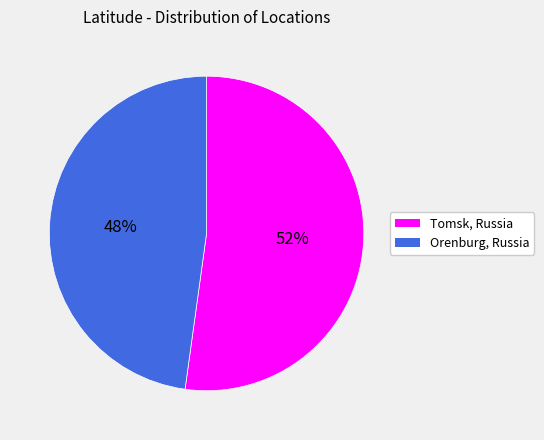

Is there a majority slice in this chart?

Yes